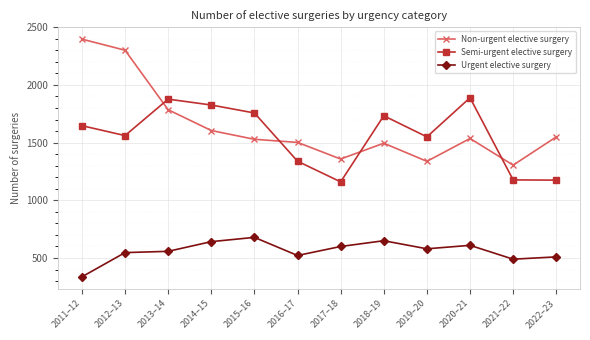

Where is Non-urgent elective surgery nearest to the value 1851?

2013–14